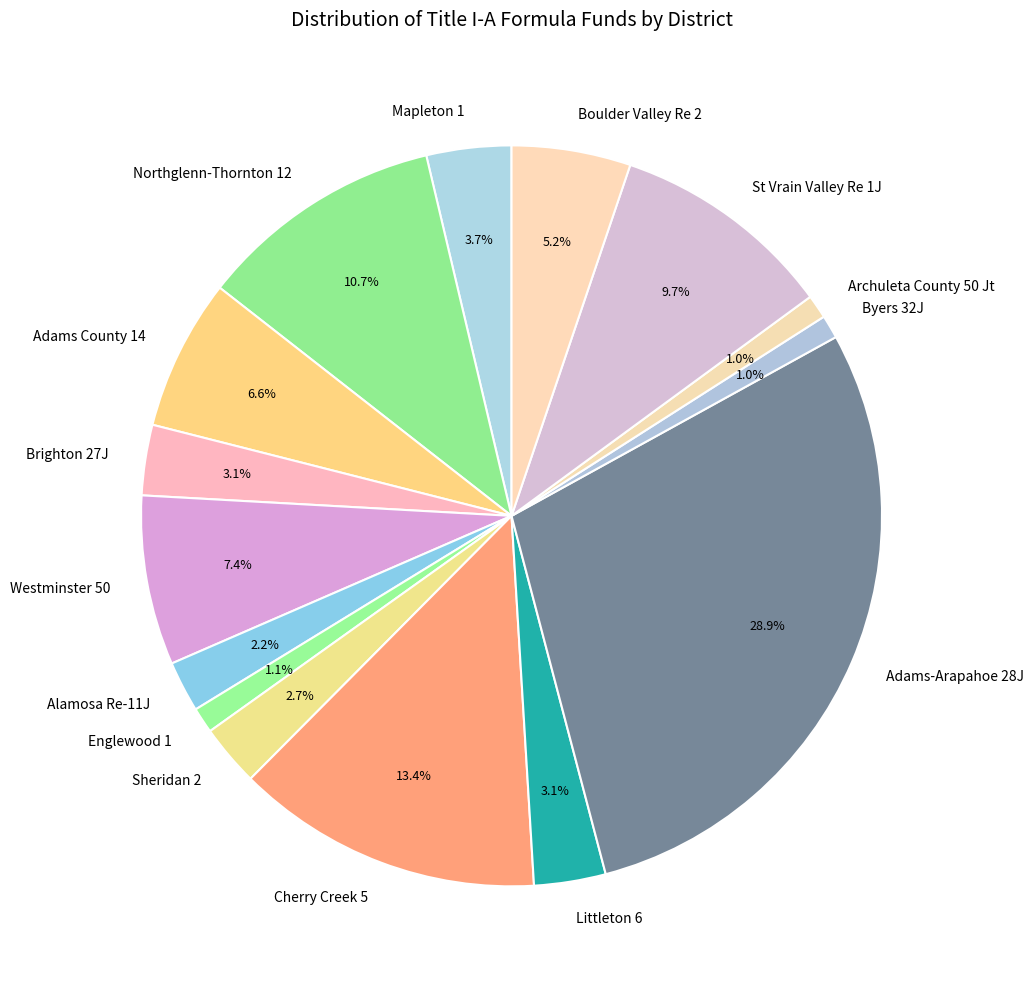

Which has a higher value, Archuleta County 50 Jt or Mapleton 1?

Mapleton 1